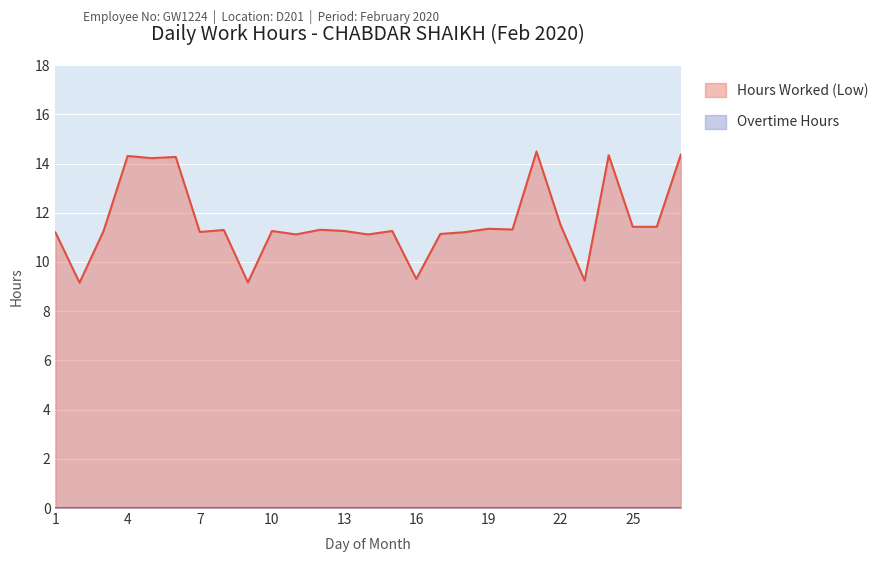

What is the sum of the values at 11 and 6?

25.4